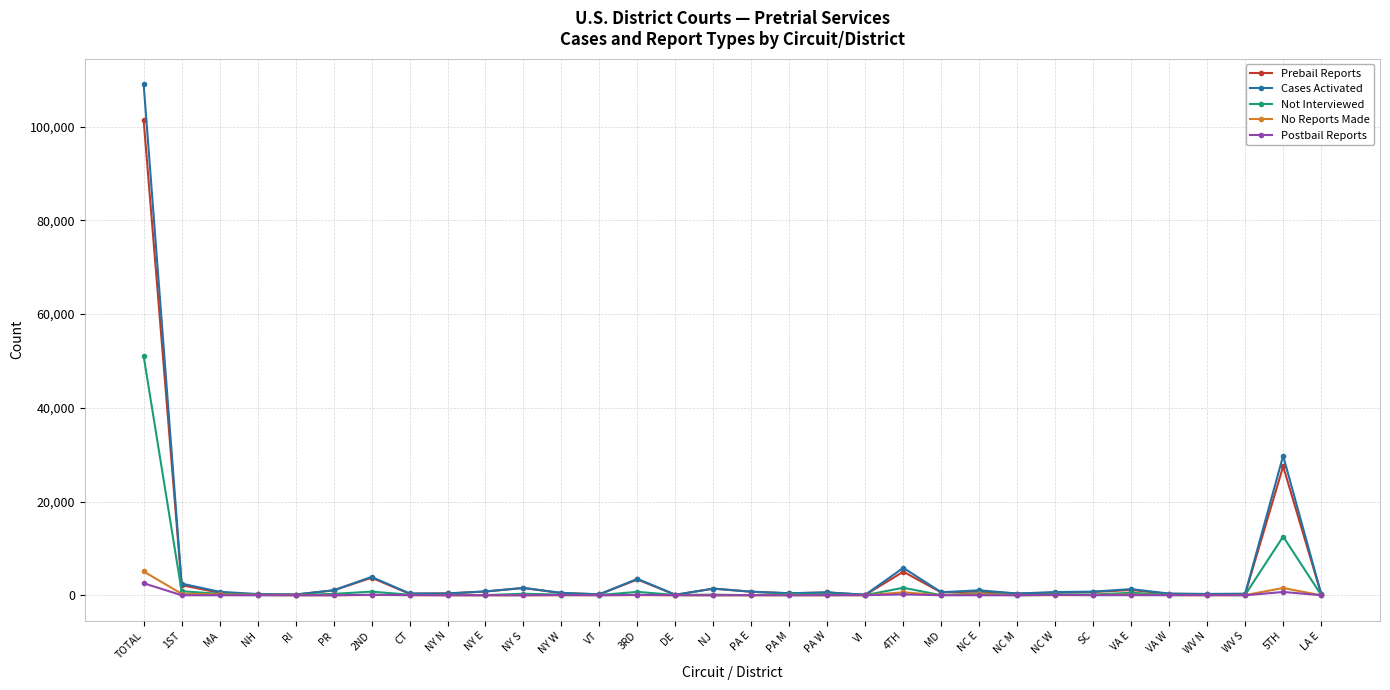

Where is Not Interviewed nearest to the value 25516?

5TH